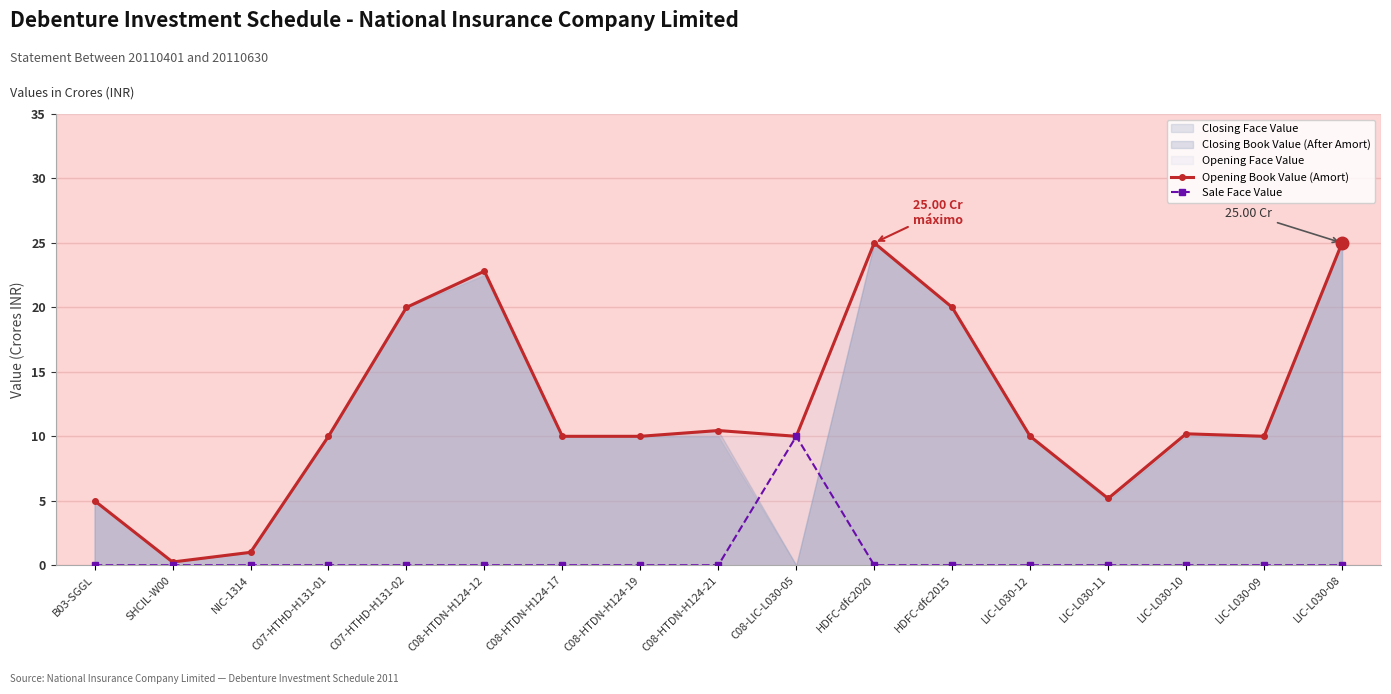

The value of Sale Face Value at C08-HTDN-H124-17 is -4.1. True or false?

False